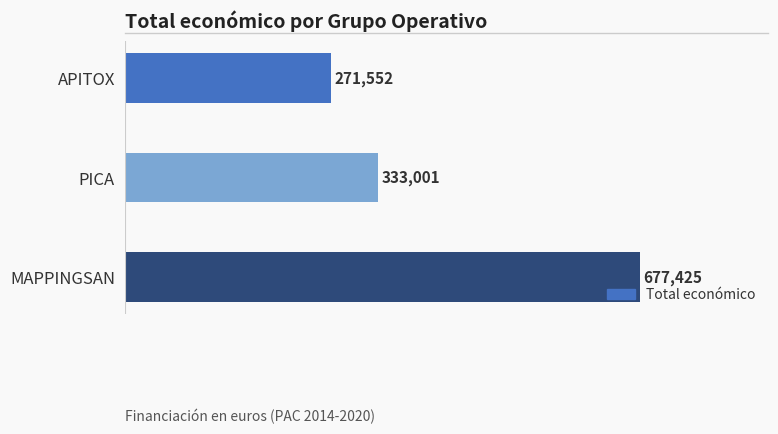

How many data points does each series have?

3